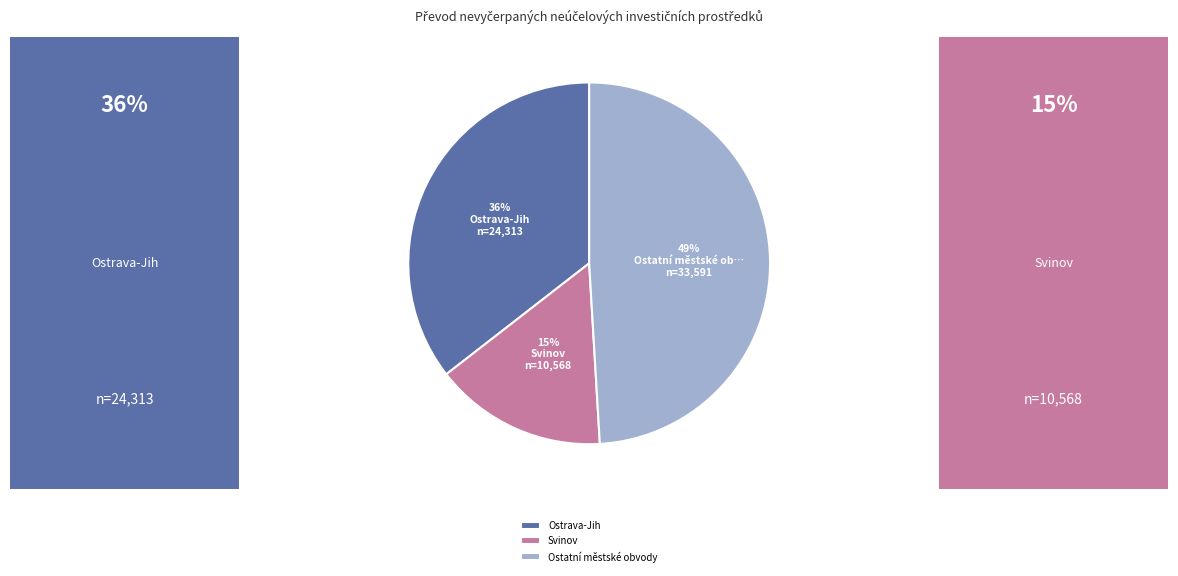

What is the smallest slice in the pie chart?

Svinov